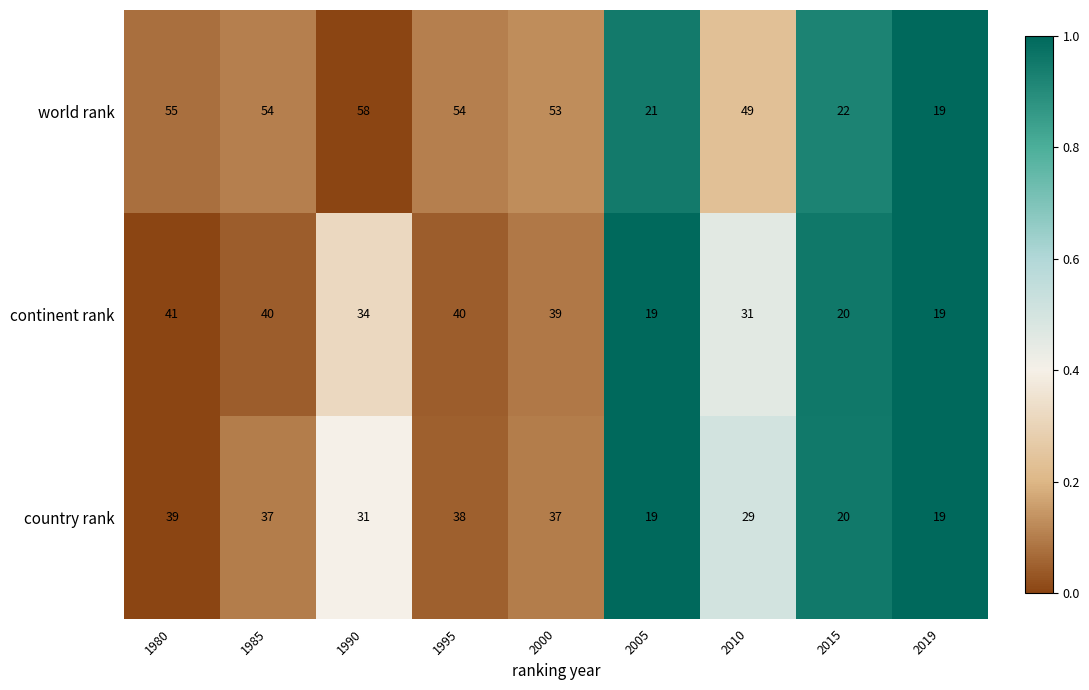

What is the greatest value displayed?

58